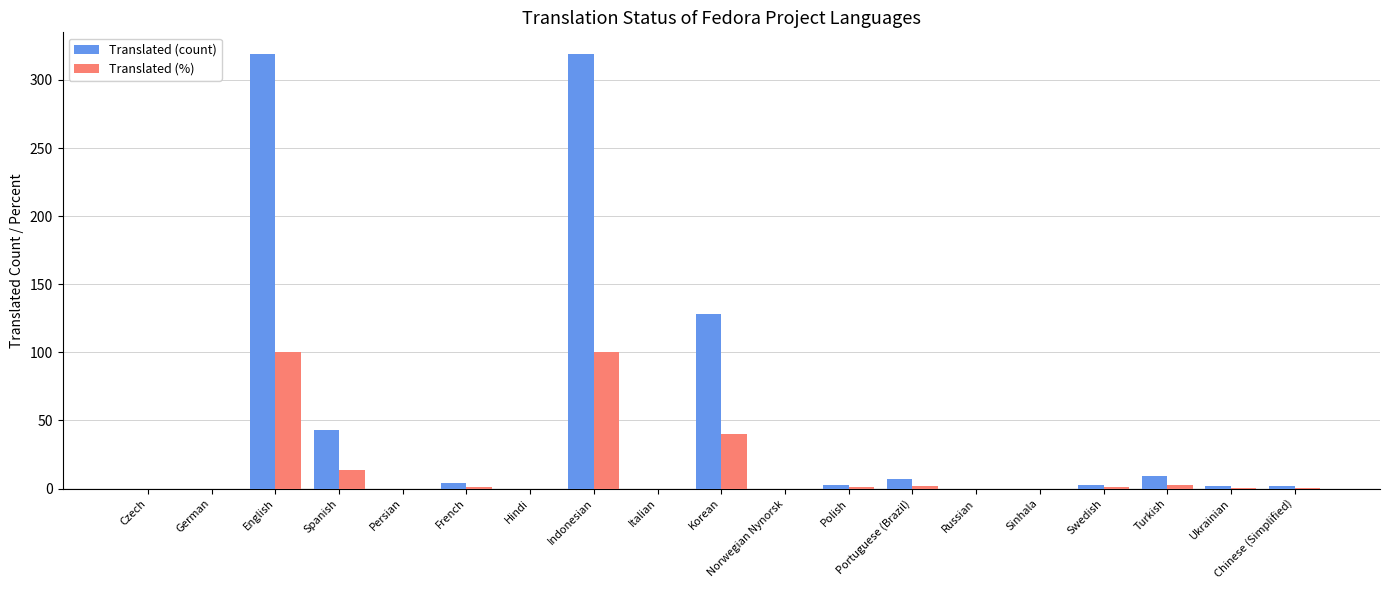

Count the number of data series in this chart.

2